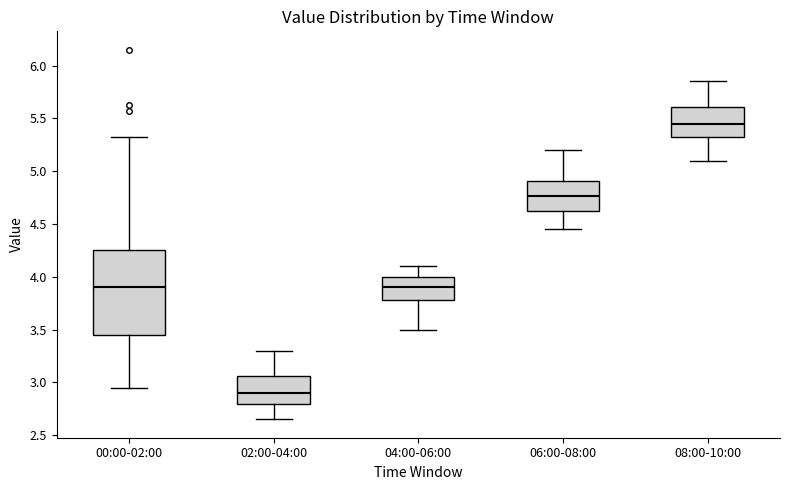

Which box has the highest median line?

08:00-10:00